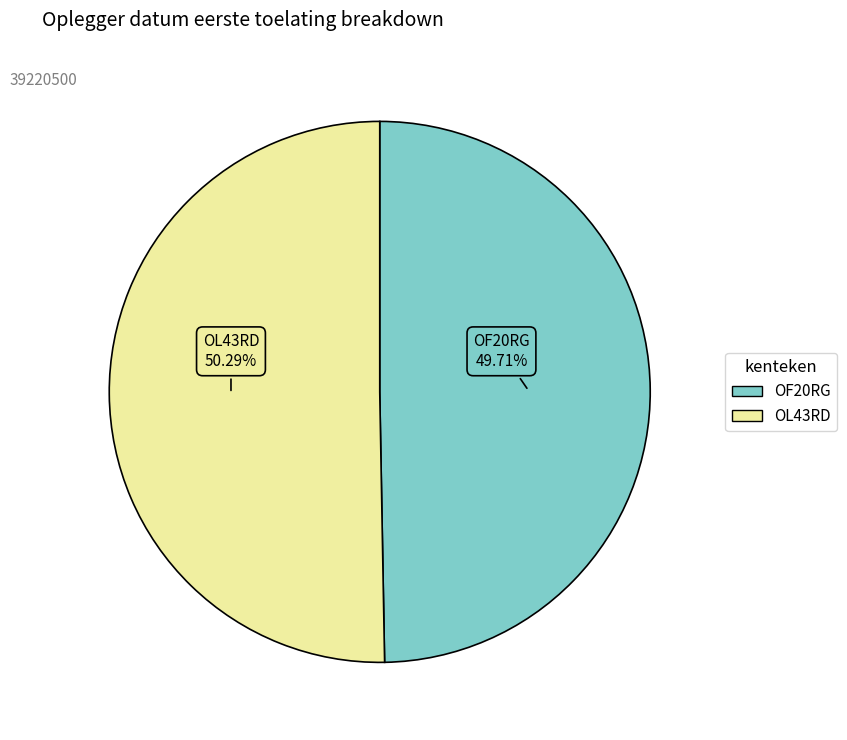

Rank the categories by value from lowest to highest.

OF20RG, OL43RD